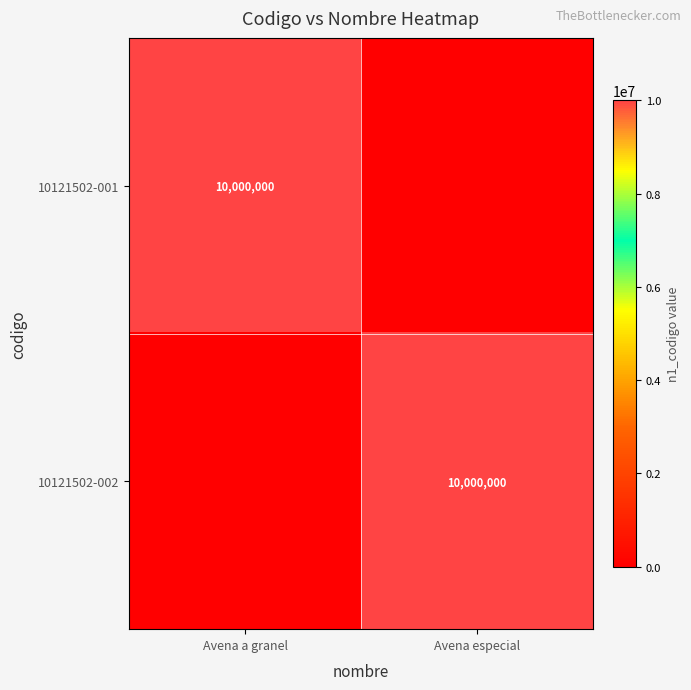

The value of 10121502-002 at Avena especial is 14368607. True or false?

False